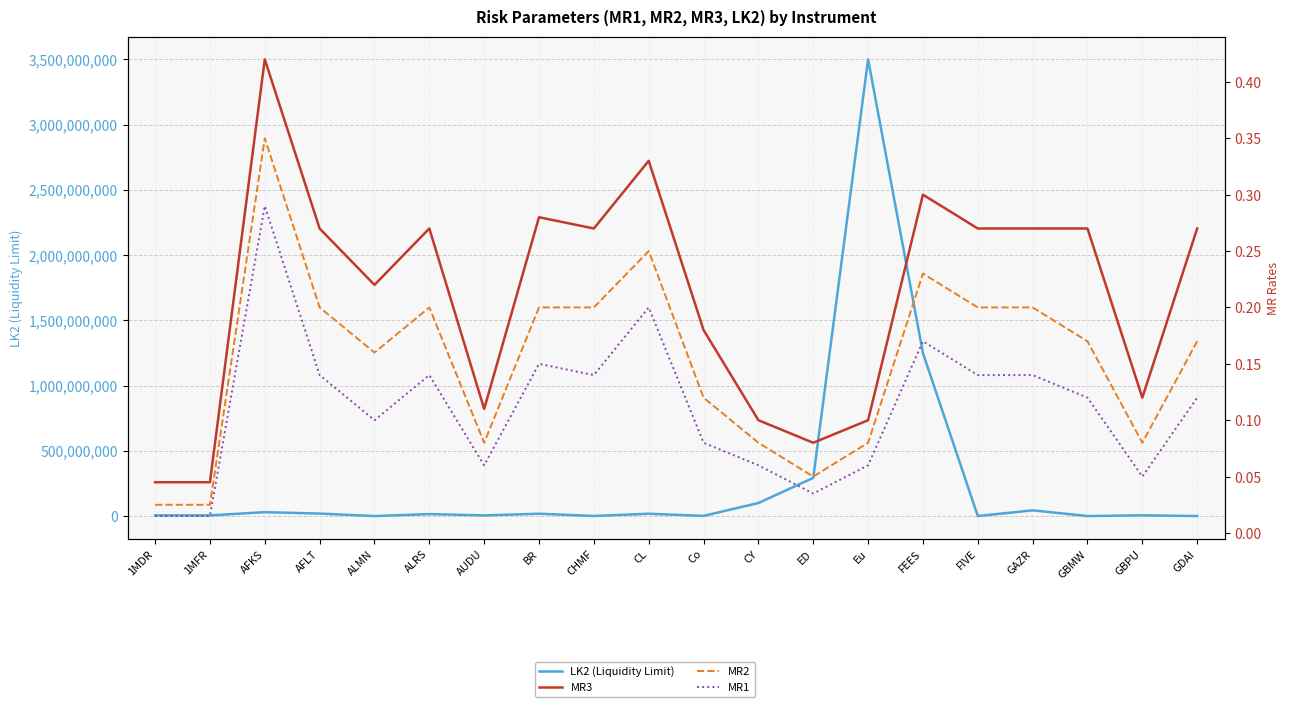

At which label is MR2 closest to 0?

1MDR